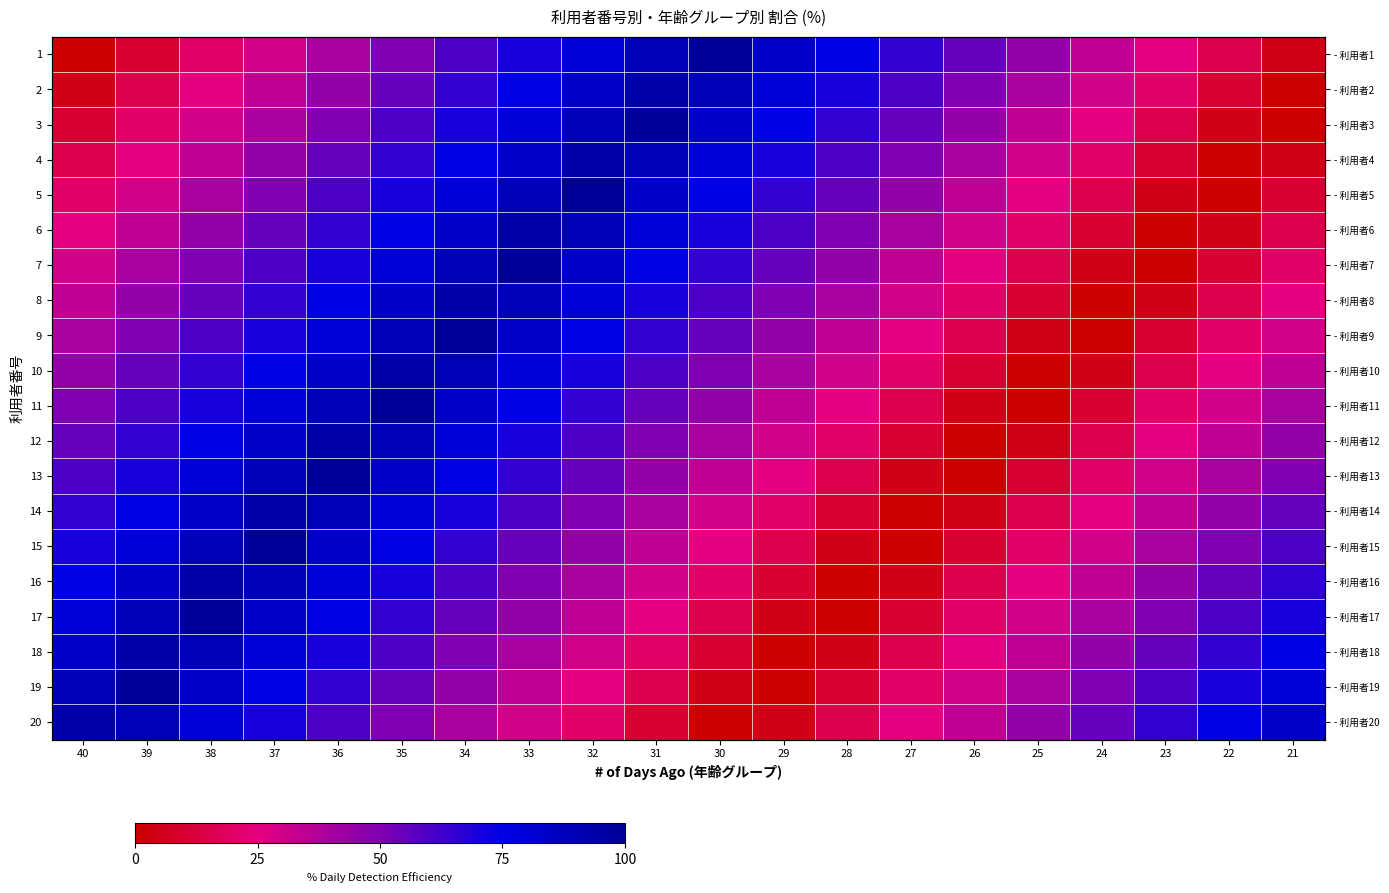

At which label does 9 first exceed 50?

38